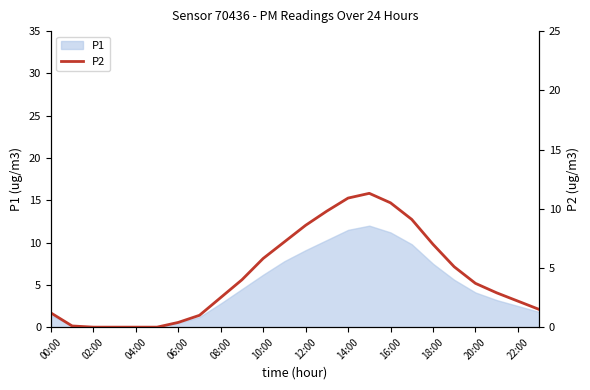

How many data points are less than 3?

12